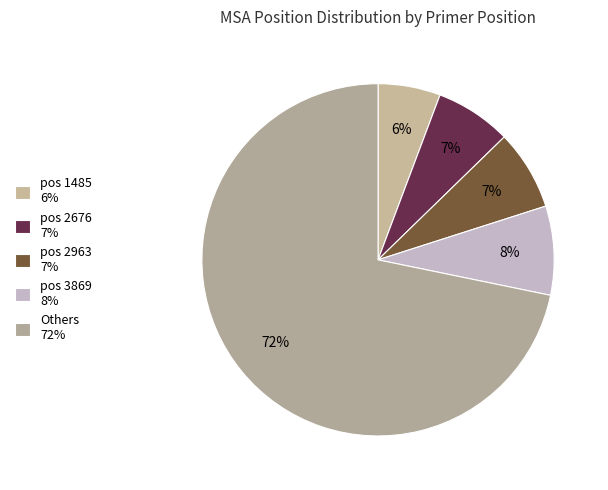

Which category has the smallest portion of the pie?

pos 1485 6%